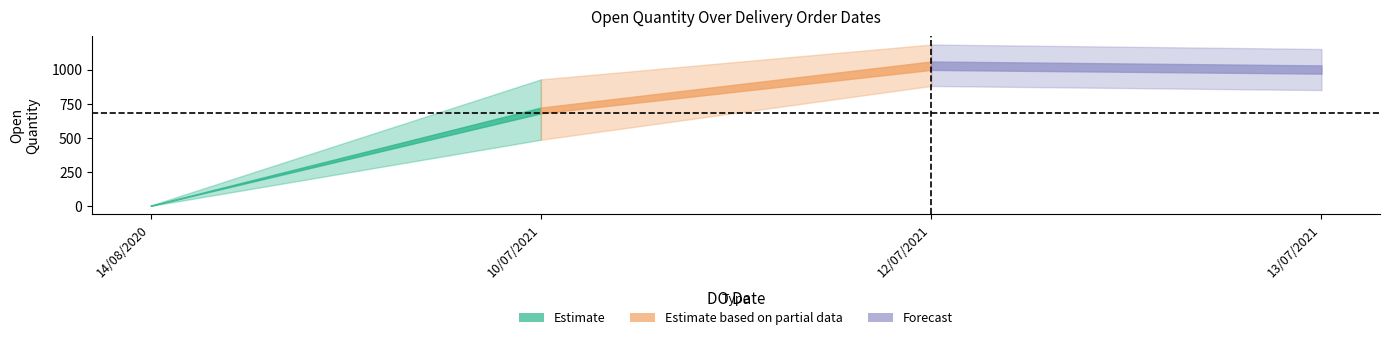

List the labels in order of value, largest first.

12/07/2021, 12/07/2021, 13/07/2021, 10/07/2021, 10/07/2021, 10/07/2021, 14/08/2020